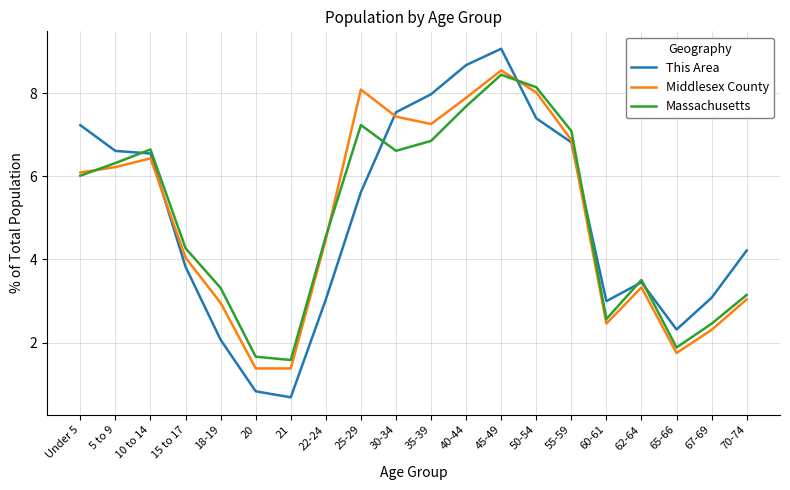

Is the value of Massachusetts at 18-19 greater than the value of Middlesex County at 20?

Yes